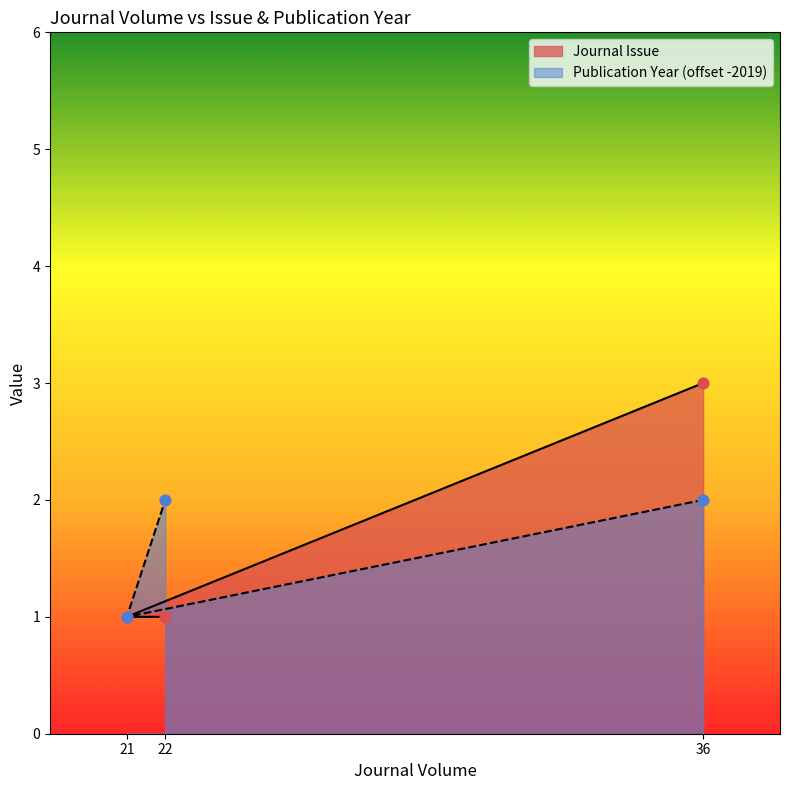

Which series contains the lowest Y value?

Journal Issue